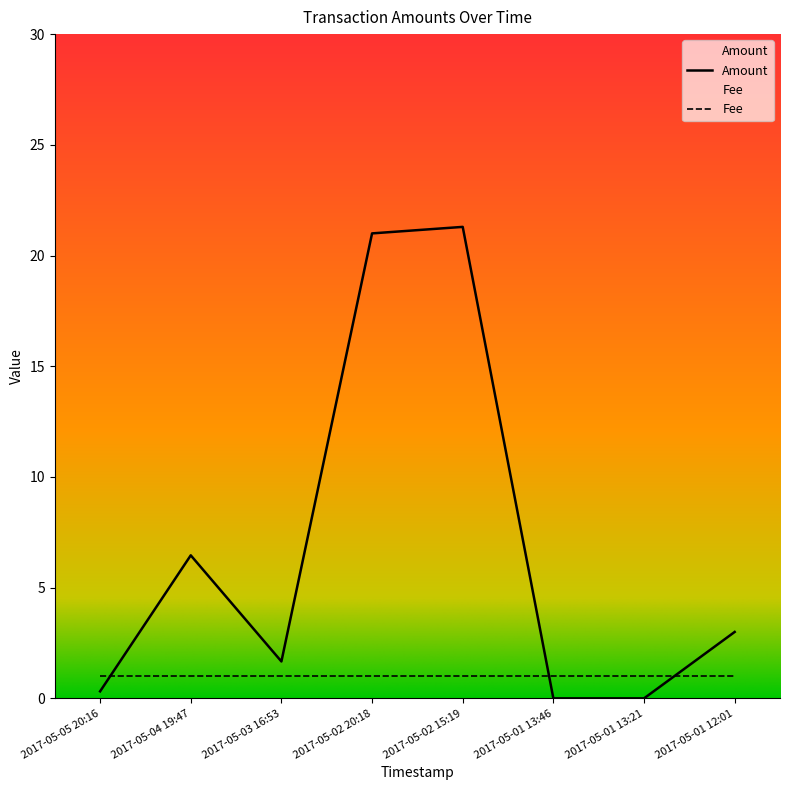

How many values are below 3?

4